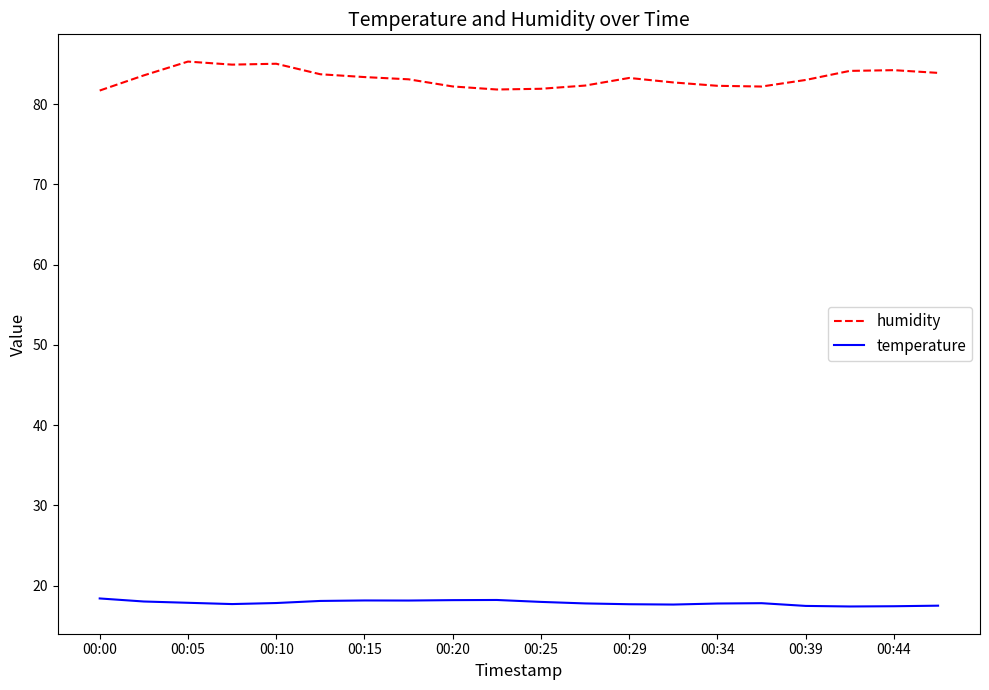

Which series has the widest spread of values?

humidity